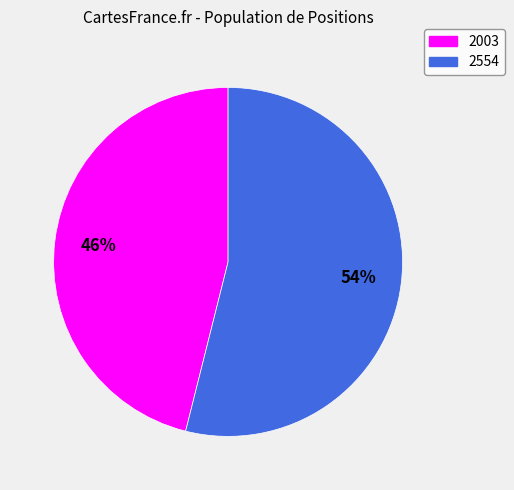

What is the largest slice in the pie chart?

2554